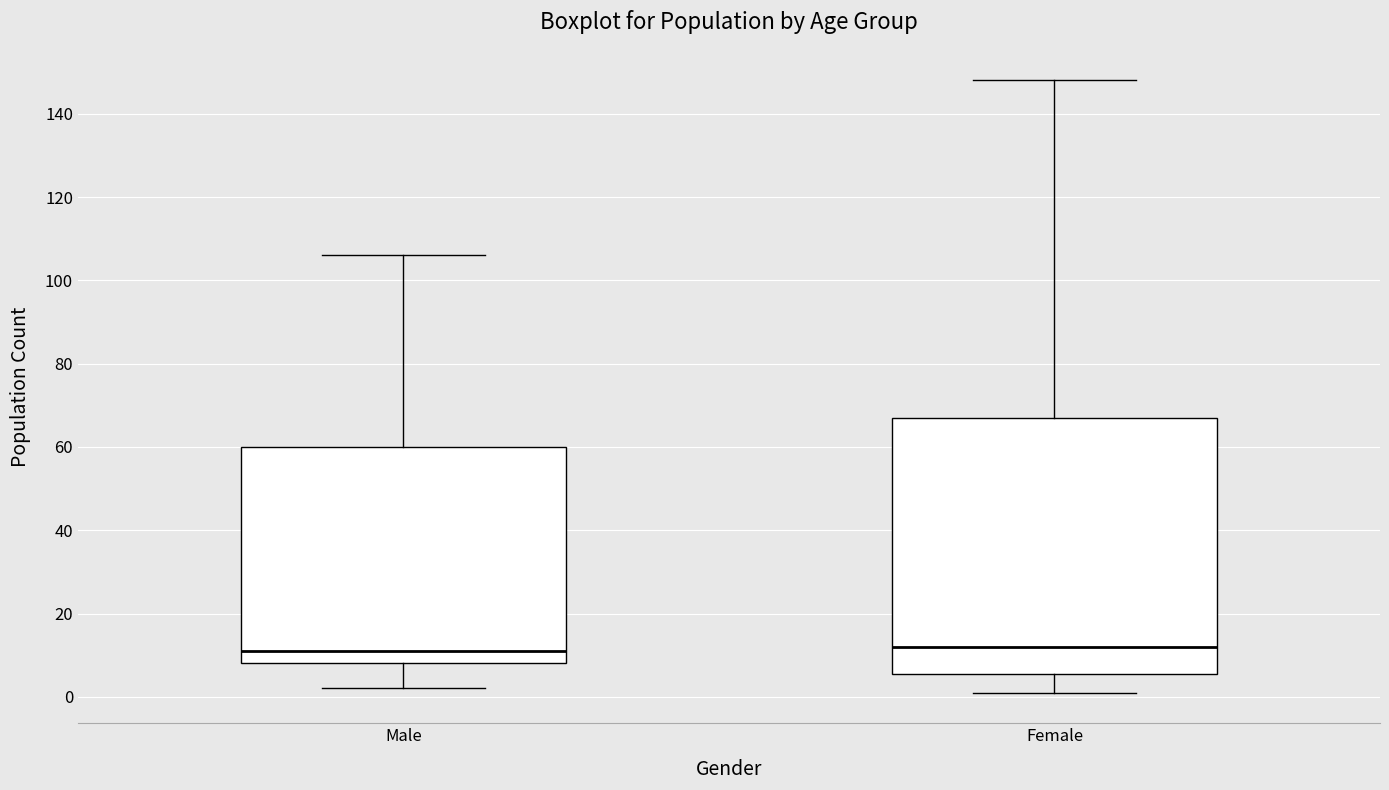

Comparing the boxes themselves (not the whiskers), which one is the tallest?

Female